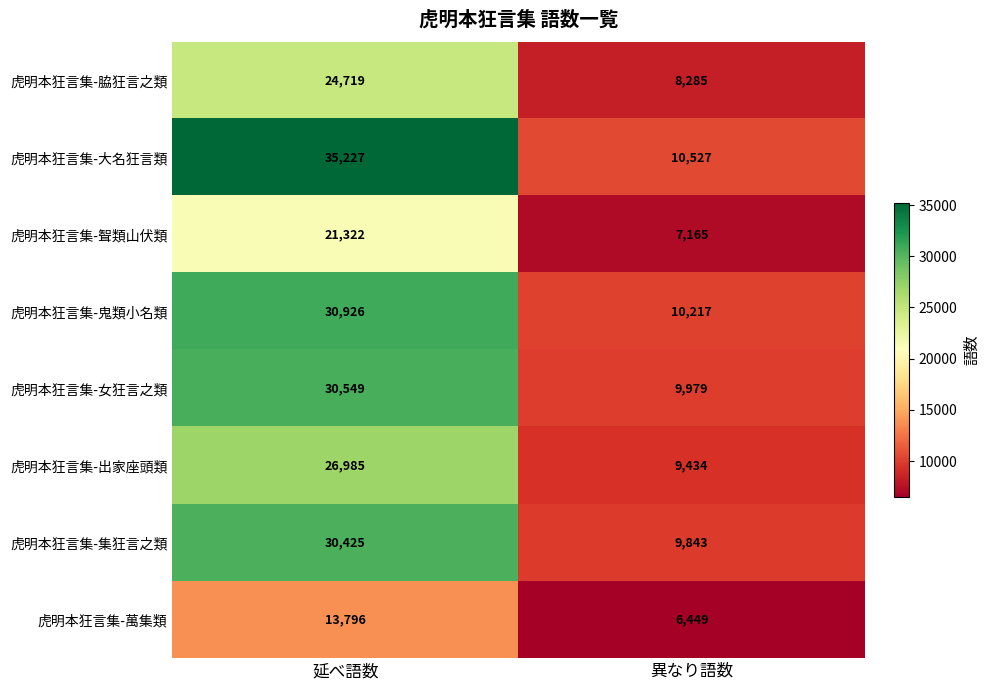

Reading right to left, extract all data points from this chart.

虎明本狂言集-脇狂言之類: 異なり語数=8285	延べ語数=24719
虎明本狂言集-大名狂言類: 異なり語数=10527	延べ語数=35227
虎明本狂言集-聟類山伏類: 異なり語数=7165	延べ語数=21322
虎明本狂言集-鬼類小名類: 異なり語数=10217	延べ語数=30926
虎明本狂言集-女狂言之類: 異なり語数=9979	延べ語数=30549
虎明本狂言集-出家座頭類: 異なり語数=9434	延べ語数=26985
虎明本狂言集-集狂言之類: 異なり語数=9843	延べ語数=30425
虎明本狂言集-萬集類: 異なり語数=6449	延べ語数=13796